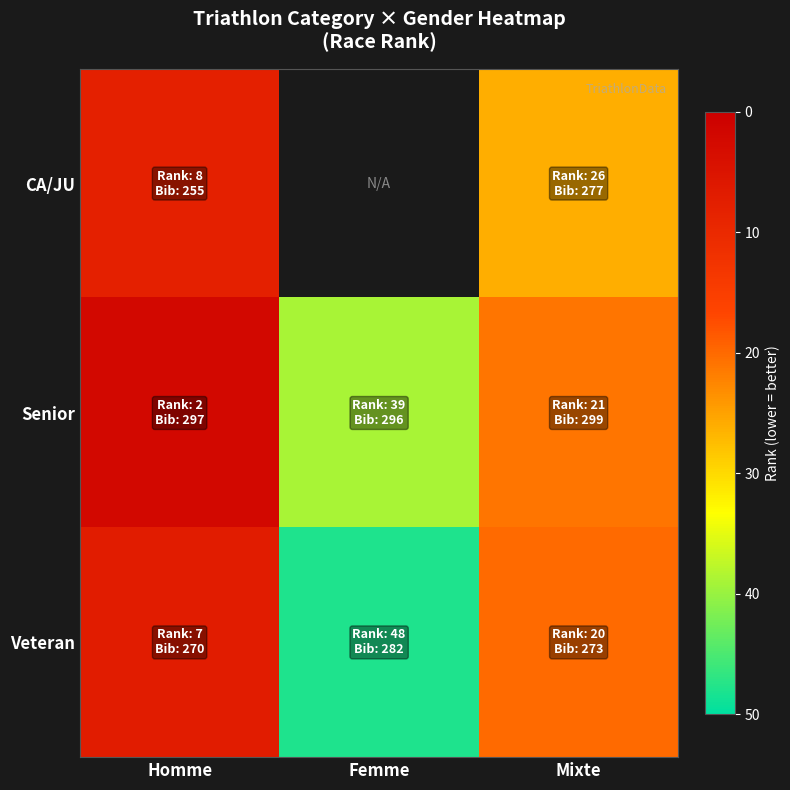

The value of Veteran at Homme is -10.1. True or false?

False